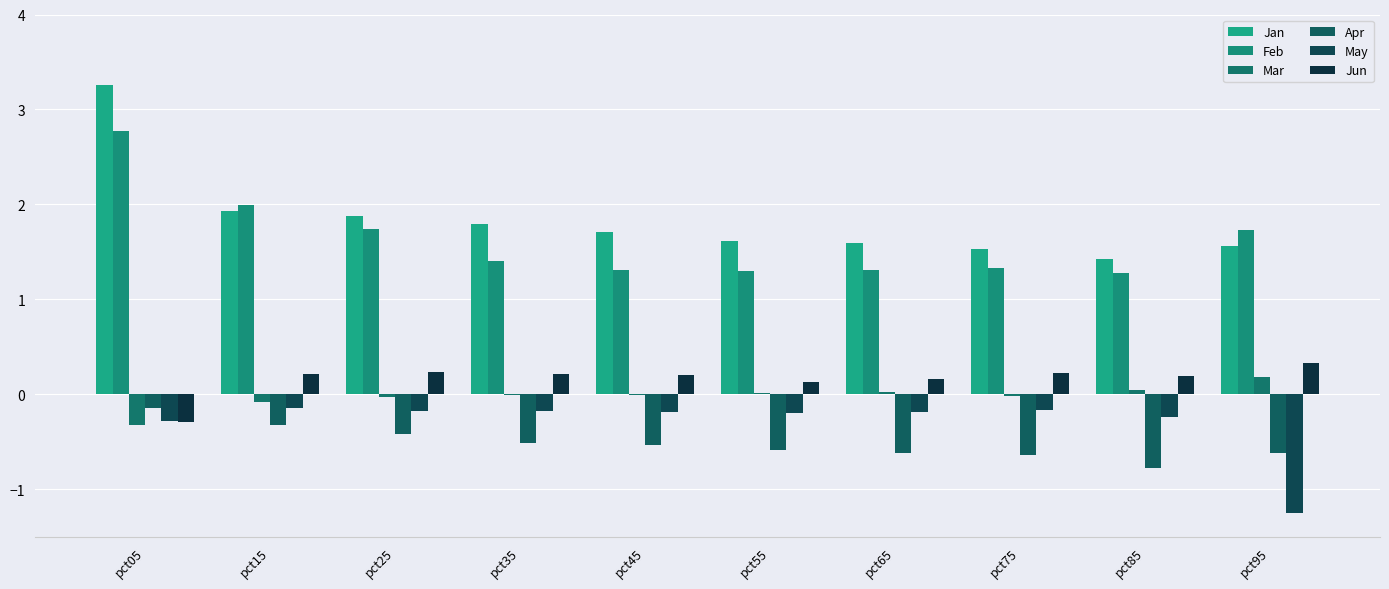

How many data points does each series have?

10